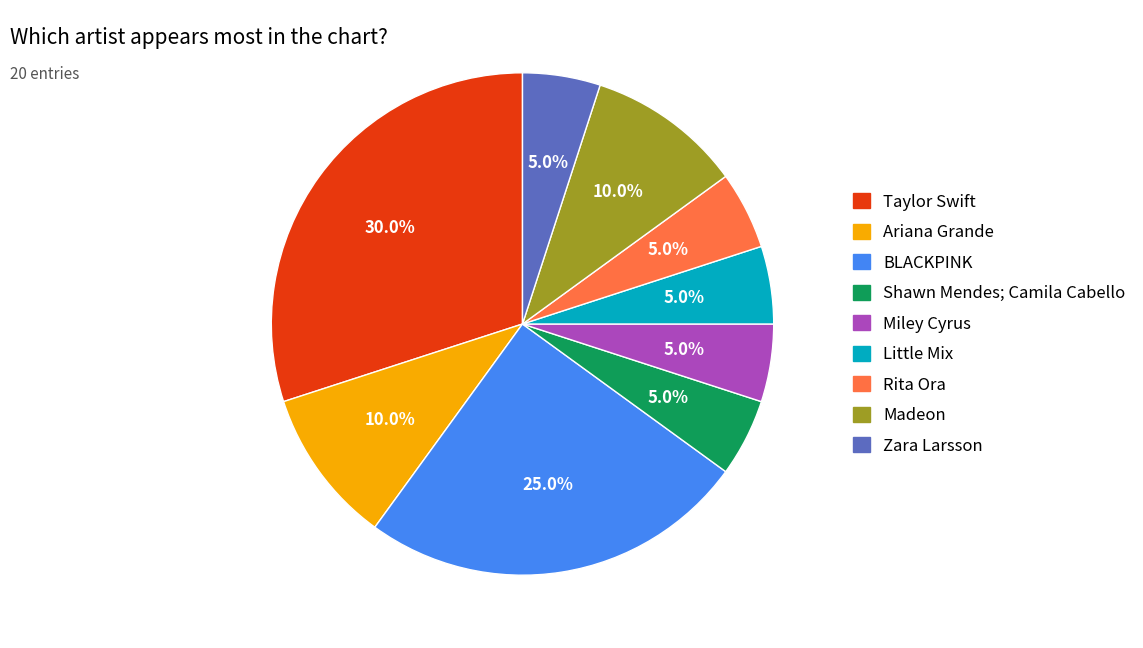

What percentage is NOT represented by Taylor Swift?

70.0%